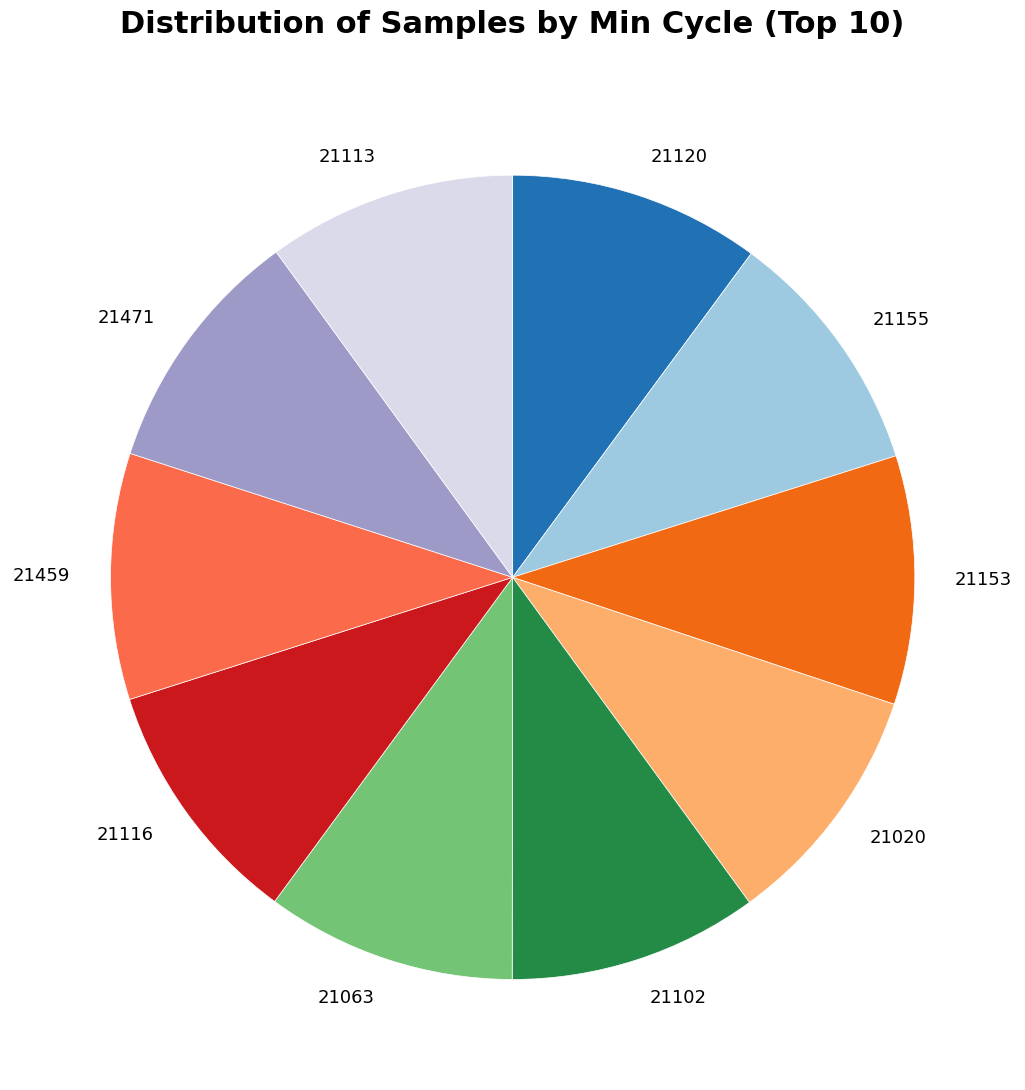

Is there a majority slice in this chart?

No